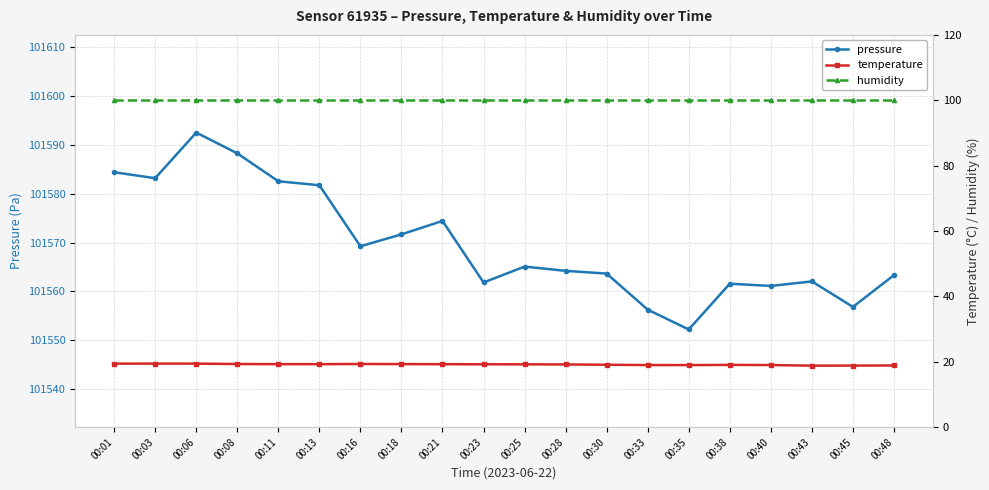

How many data points does each series have?

20